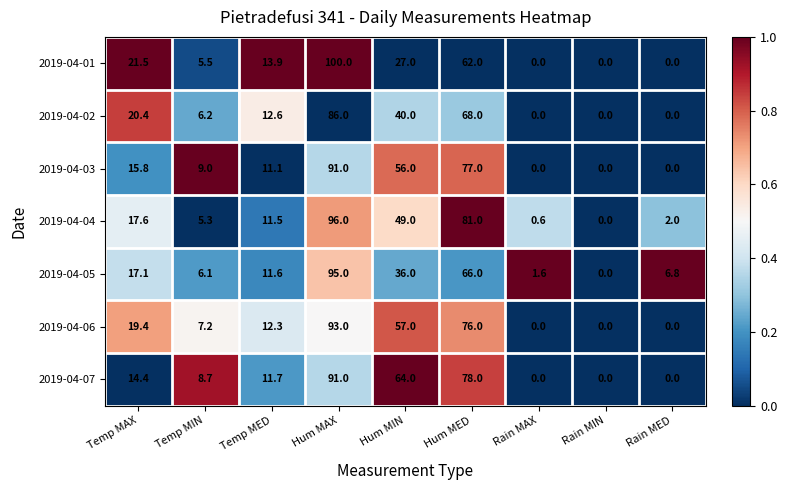

What is the highest value of the 2019-04-05 series?

95.0